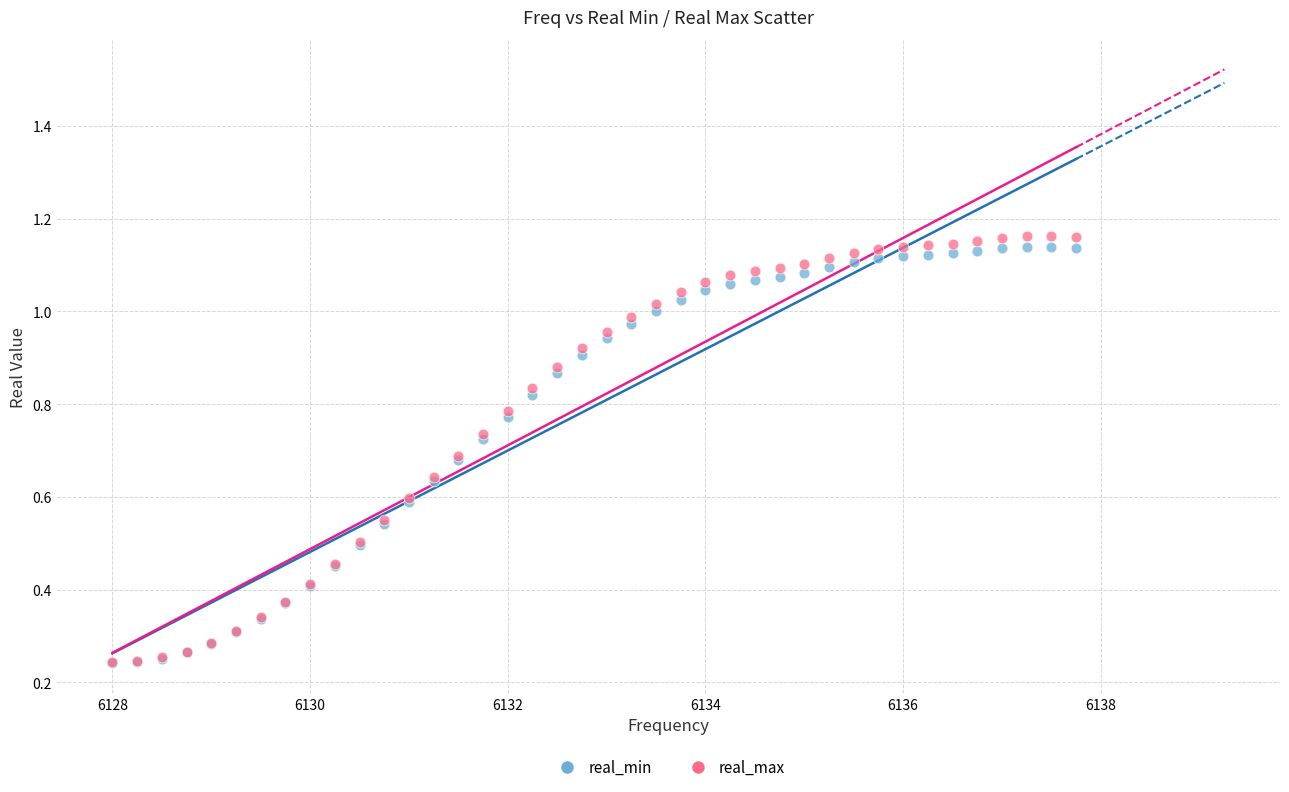

What are all the series names shown in the legend?

real_min, real_max